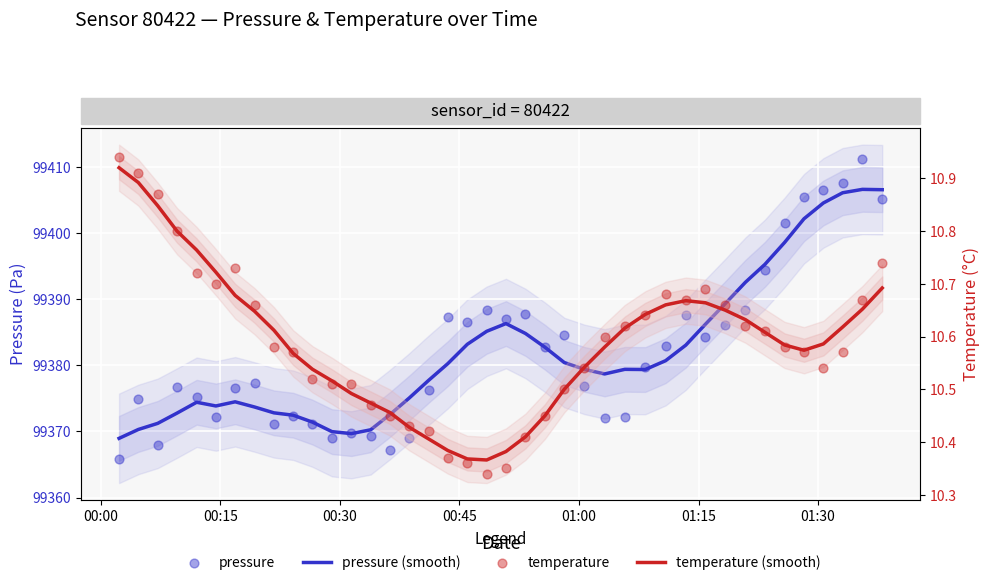

Which series has the widest spread of Y values?

pressure